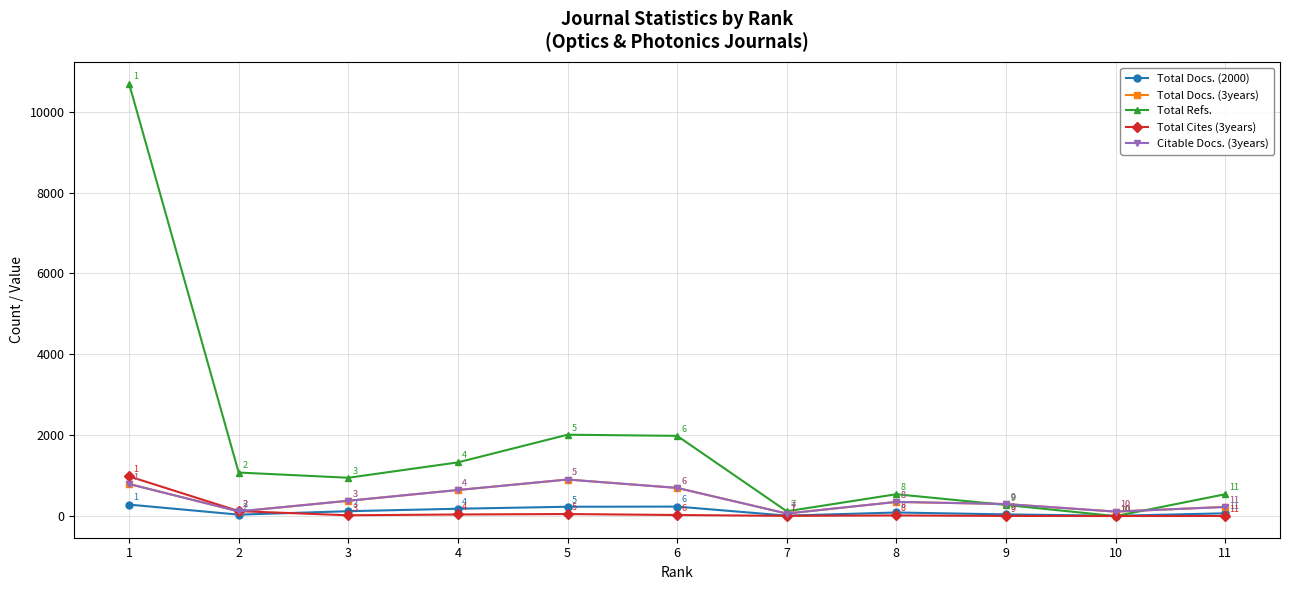

At 8, list the series in order from largest to smallest.

Total Refs., Total Docs. (3years), Citable Docs. (3years), Total Docs. (2000), Total Cites (3years)